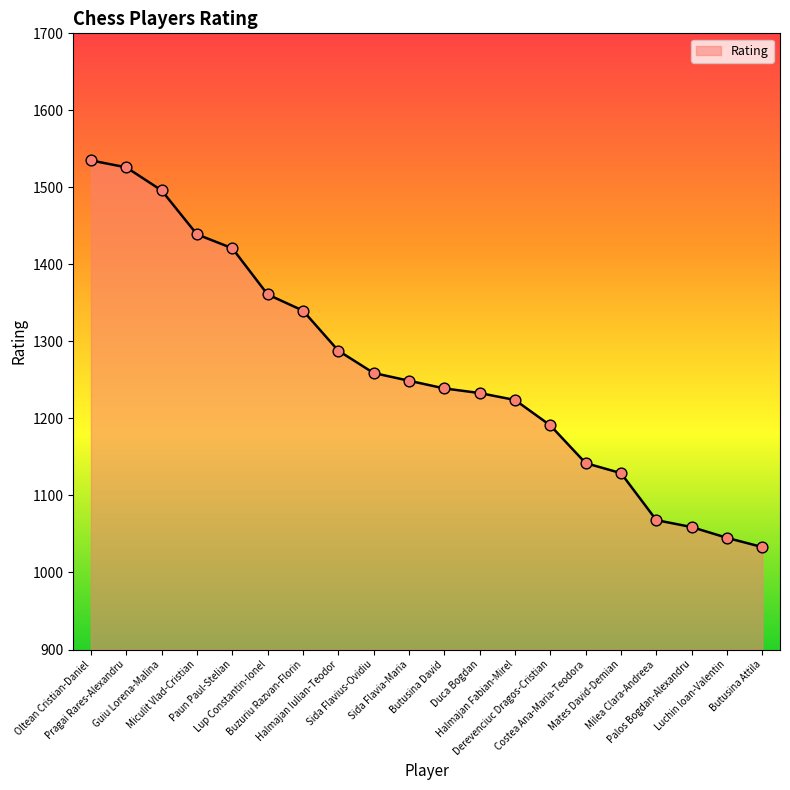

Between Butusina Attila and Miculit Vlad-Cristian, which is larger?

Miculit Vlad-Cristian